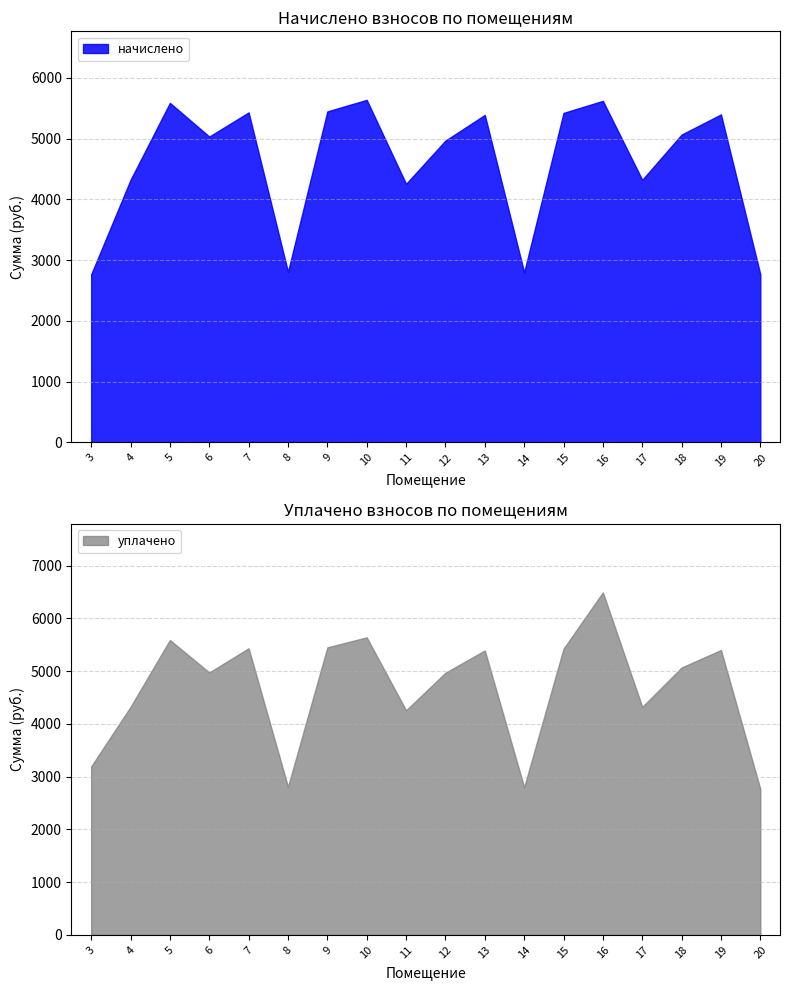

True or false: уплачено and начислено cross at least once.

False